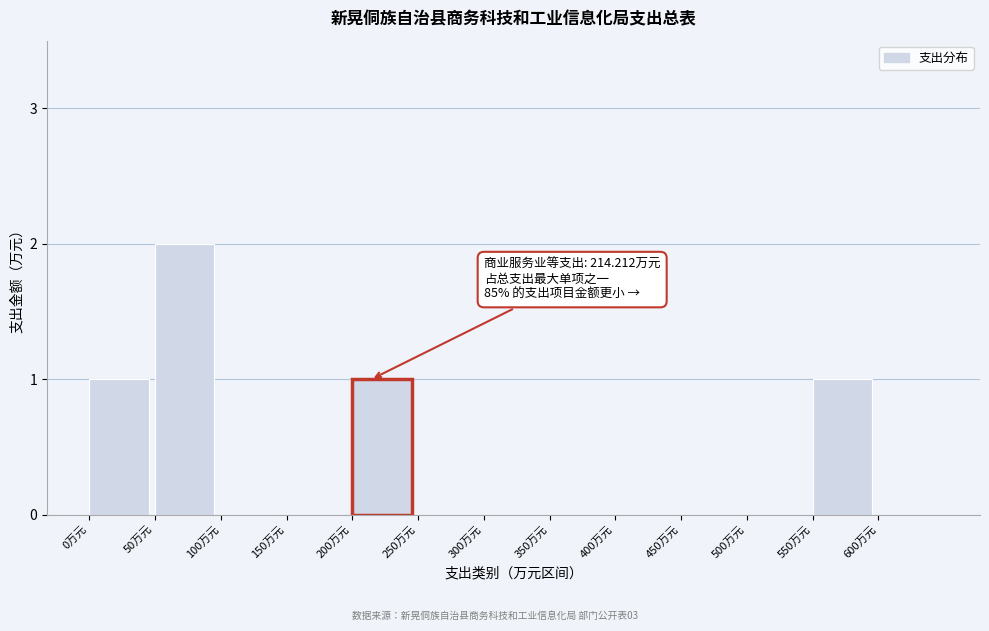

Reading left to right, what are all the values shown in this chart?

0万元=1	50万元=2	100万元=0	150万元=0	200万元=1	250万元=0	300万元=0	350万元=0	400万元=0	450万元=0	500万元=0	550万元=1	600万元=0